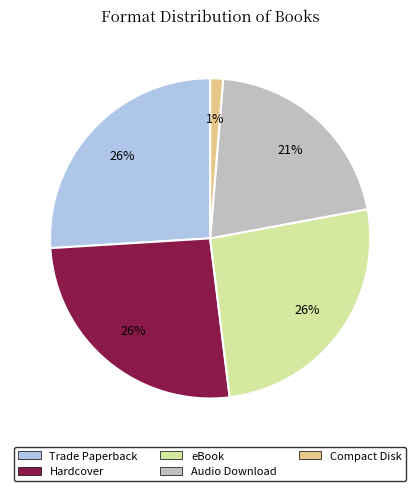

Is eBook the majority of the pie?

No